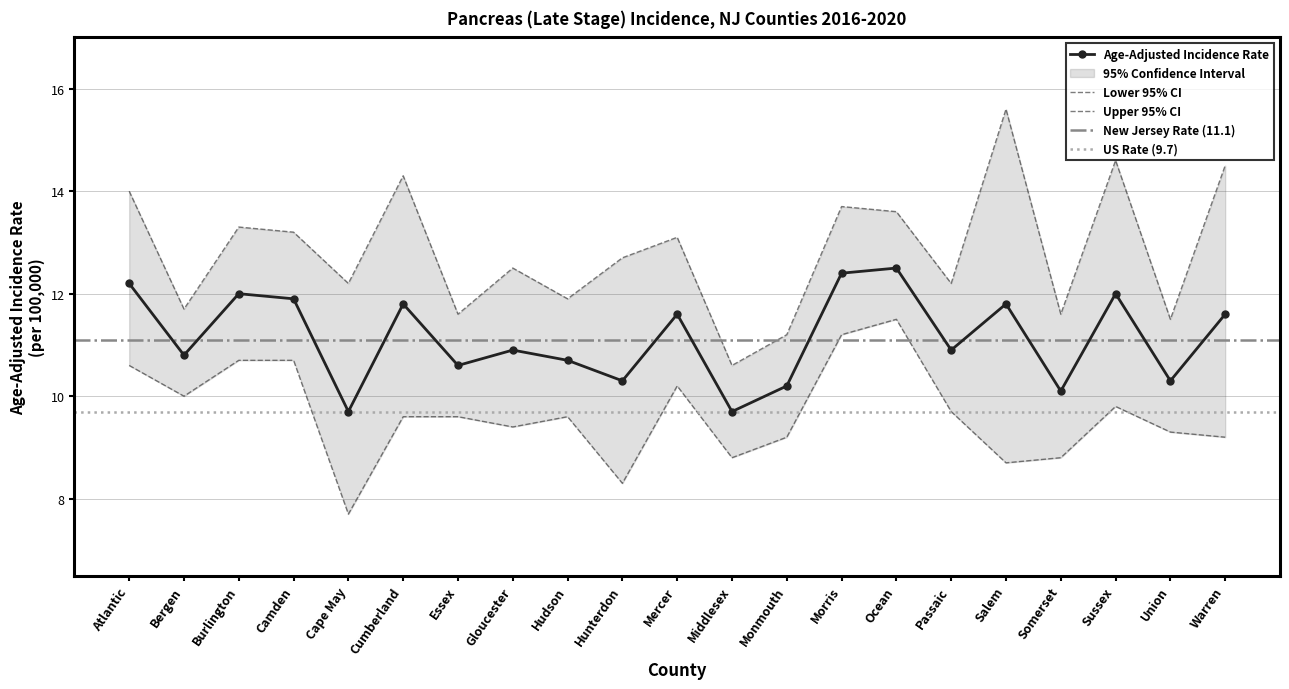

How many interior local peaks does the Age-Adjusted Rate series have?

7